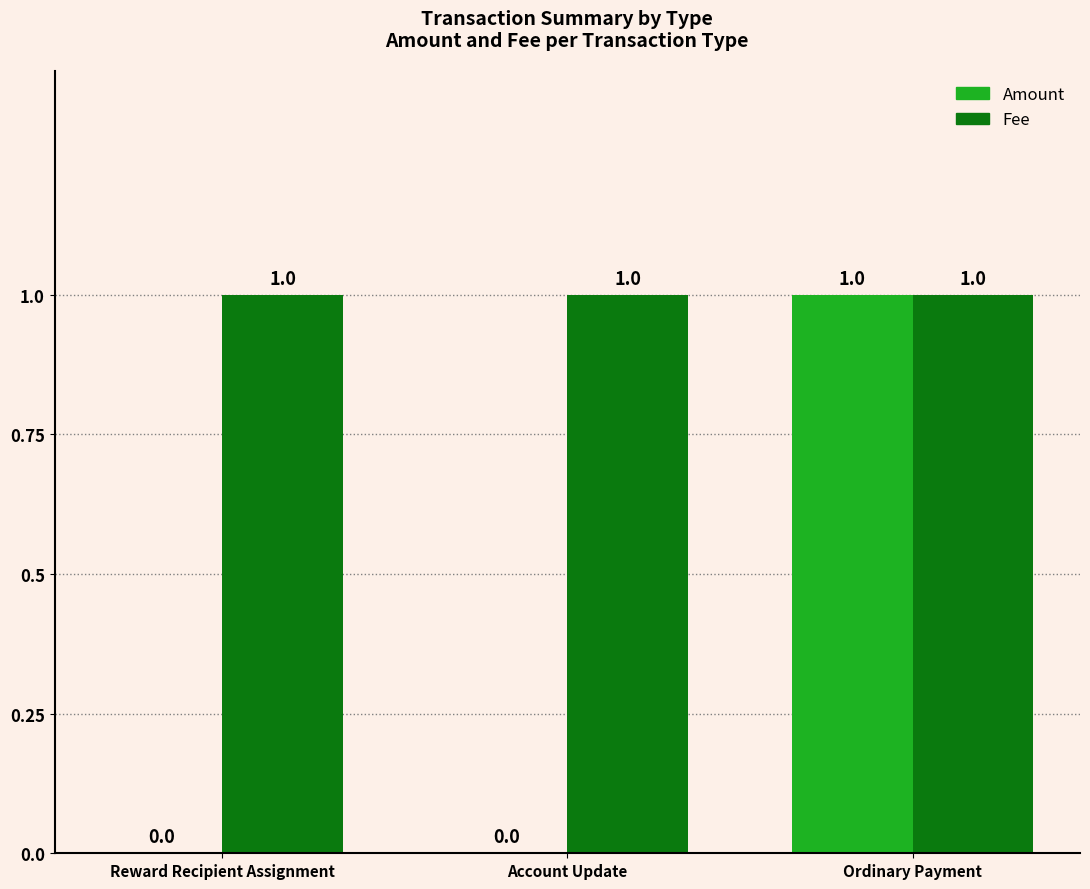

Which category has the highest value in the Amount series?

Ordinary Payment